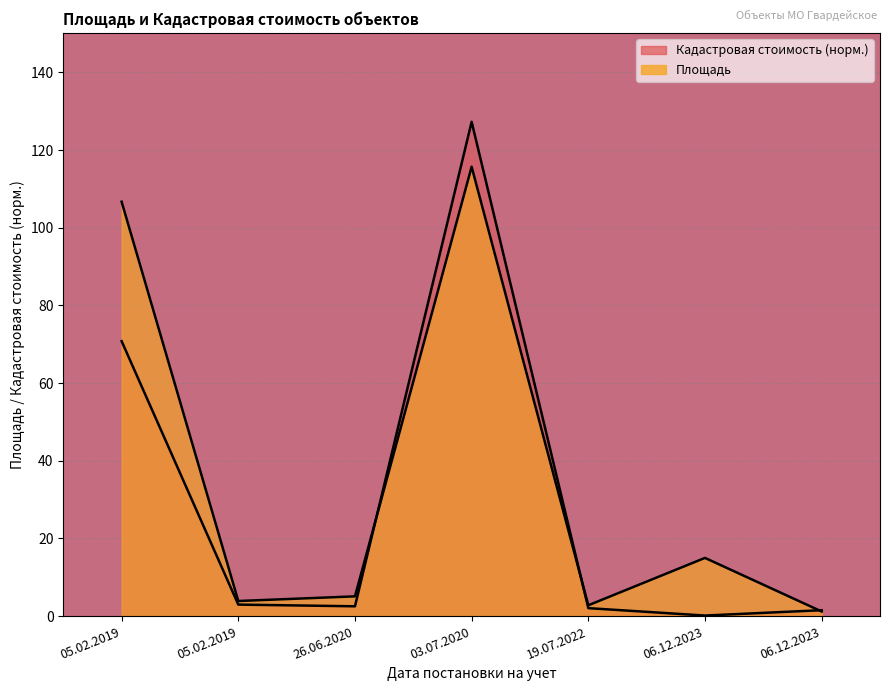

Rank the series by their maximum value, from lowest to highest.

Площадь, Кадастровая стоимость